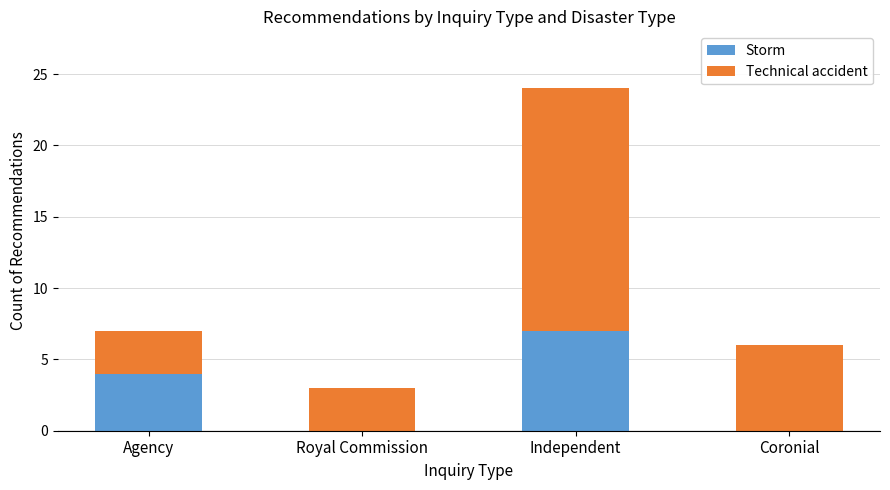

What is the total value across all series at Royal Commission?

3